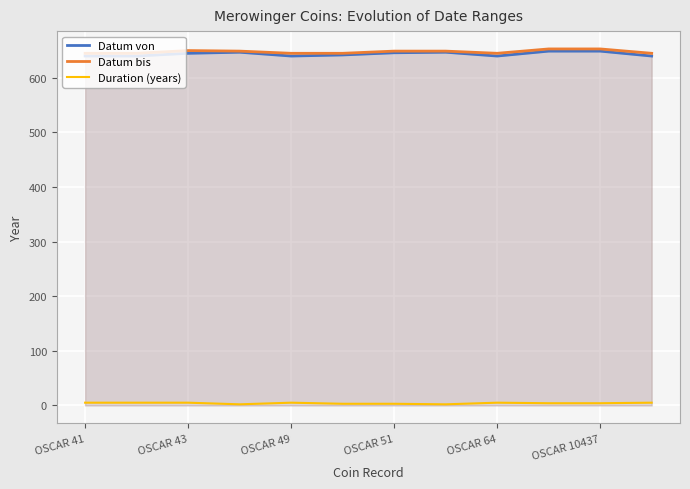

What is the maximum value shown in the chart?

653